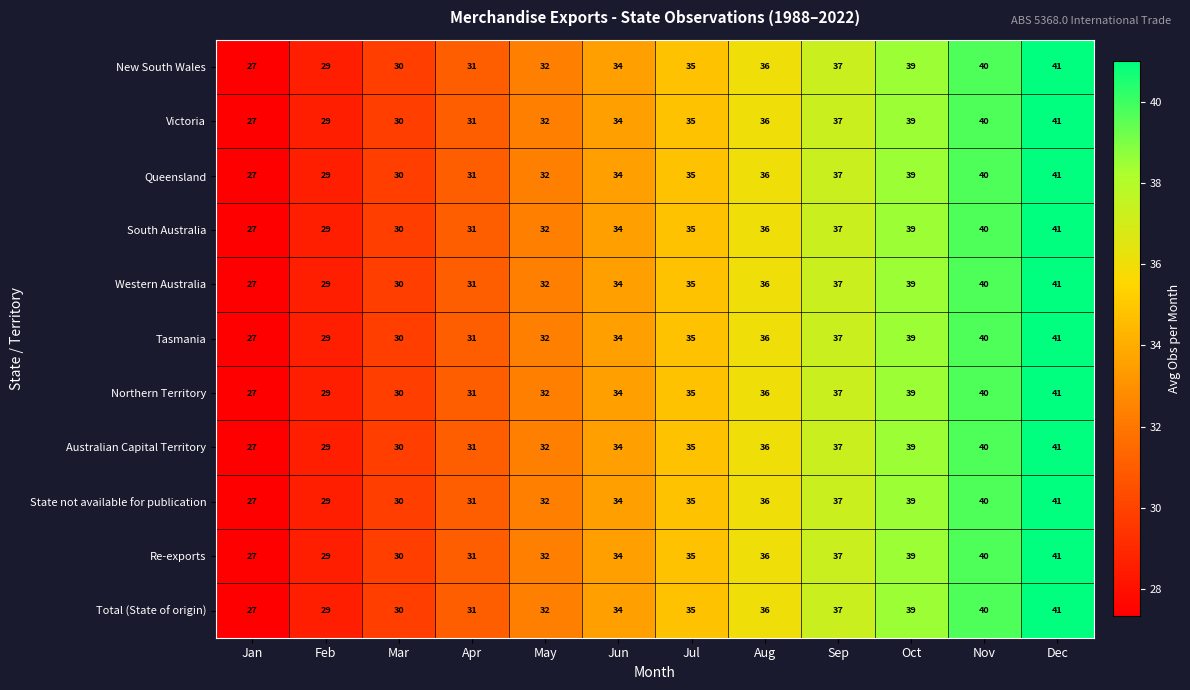

What is the total value across all series at May?

352